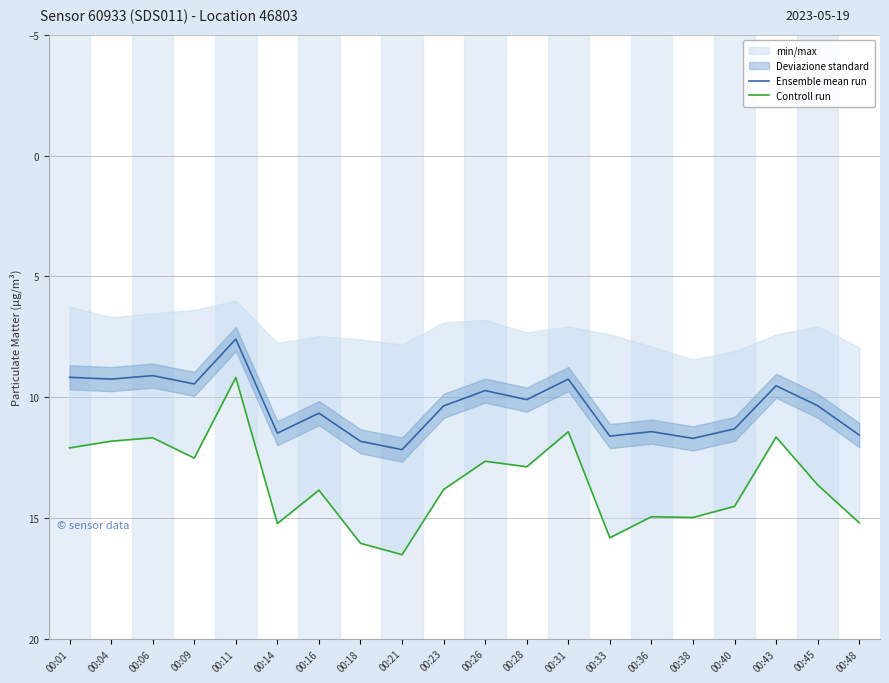

Rank the categories by Ensemble mean run value from lowest to highest.

00:11, 00:06, 00:01, 00:04, 00:31, 00:09, 00:43, 00:26, 00:28, 00:45, 00:23, 00:16, 00:40, 00:36, 00:14, 00:48, 00:33, 00:38, 00:18, 00:21